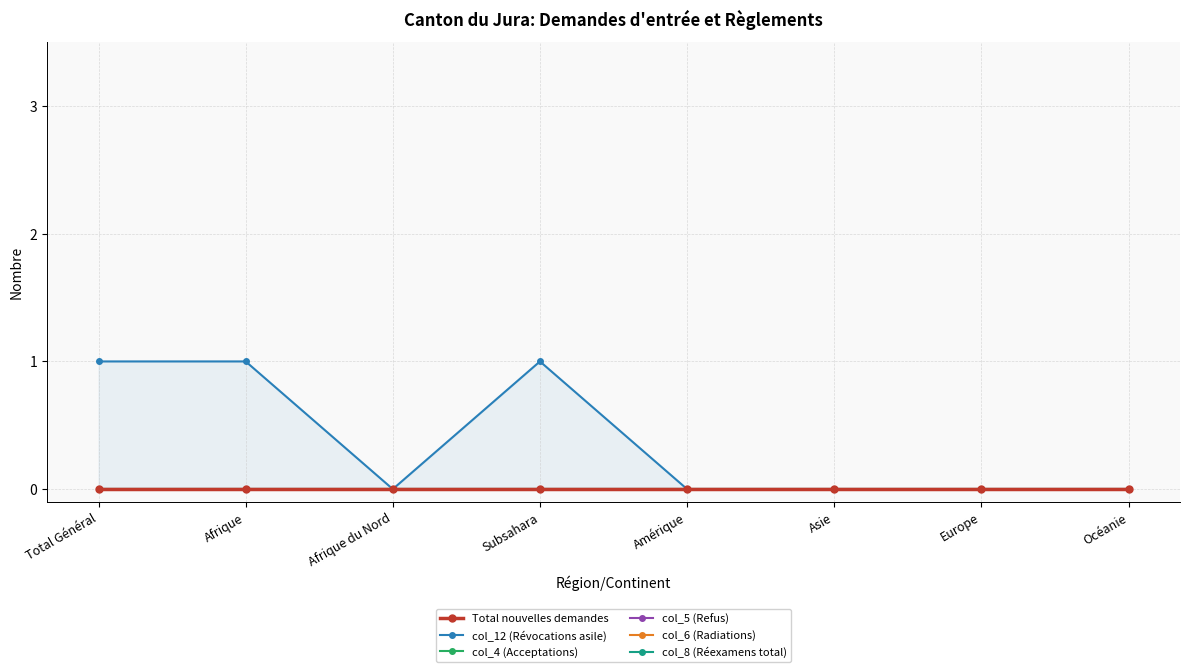

How many lines are shown in the chart?

6